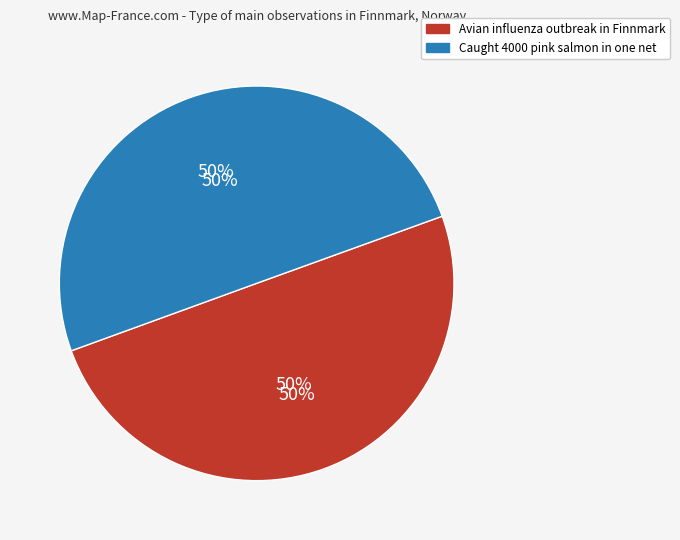

Approximately how many times larger is the value at Caught 4000 pink salmon (DDF1A785) compared to Avian influenza outbreak (357133AD)?

1.0